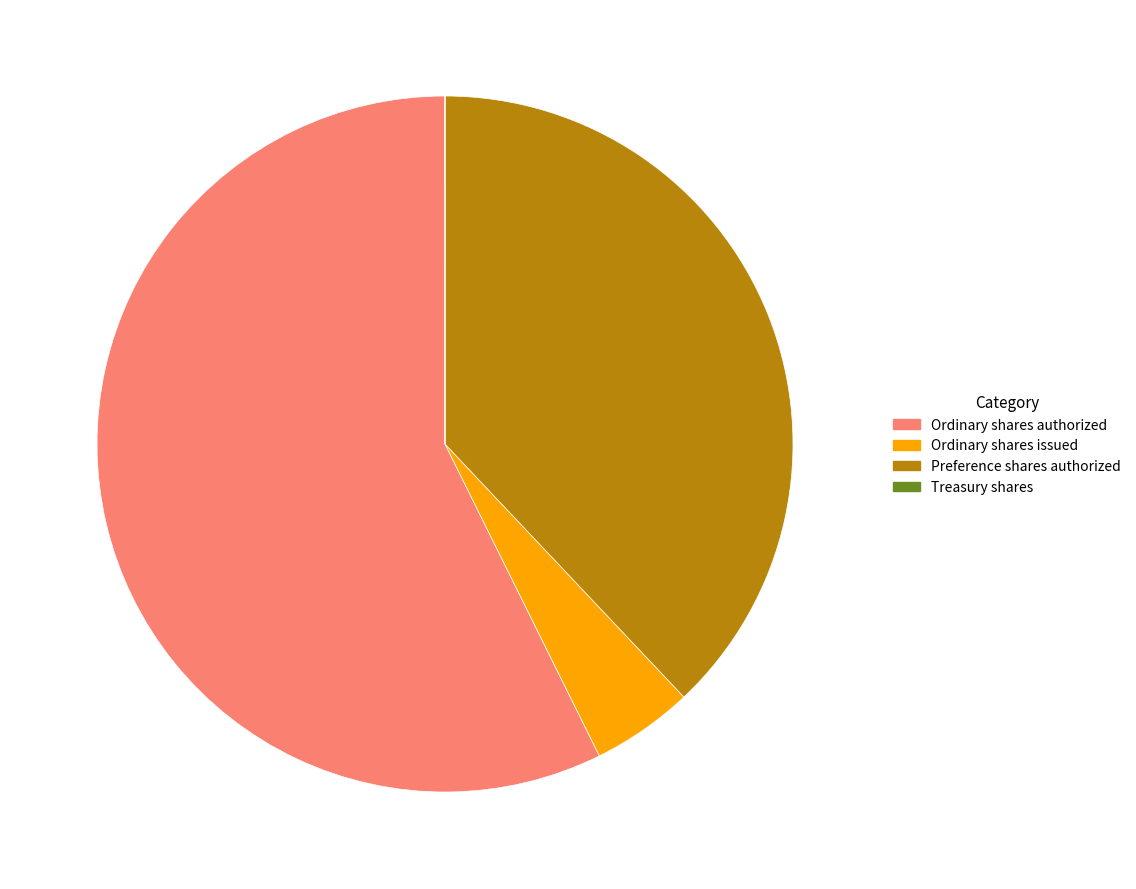

True or false: Preference shares authorized accounts for 32% of the total.

False